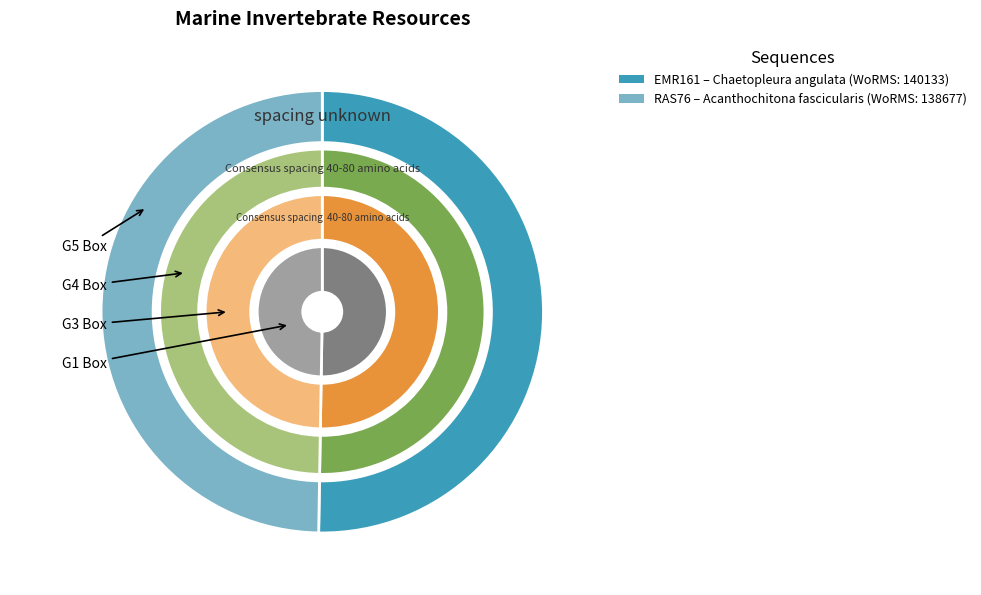

Approximately how many times larger is the value at RAS76 compared to EMR161?

1.0